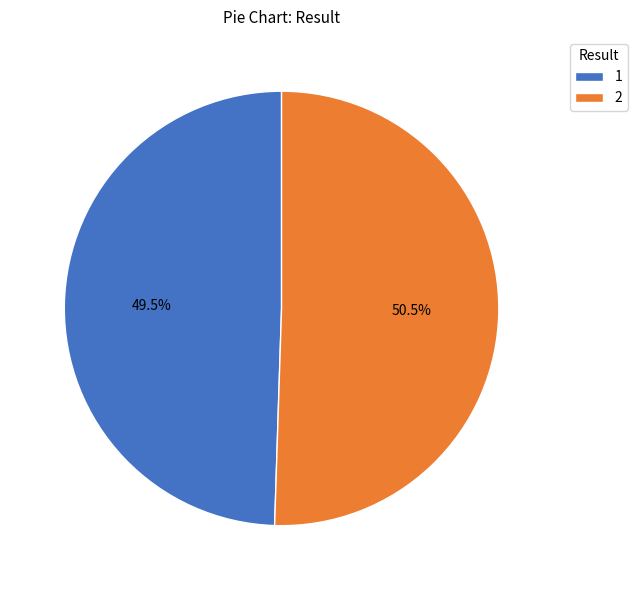

How many segments does this pie chart have?

2